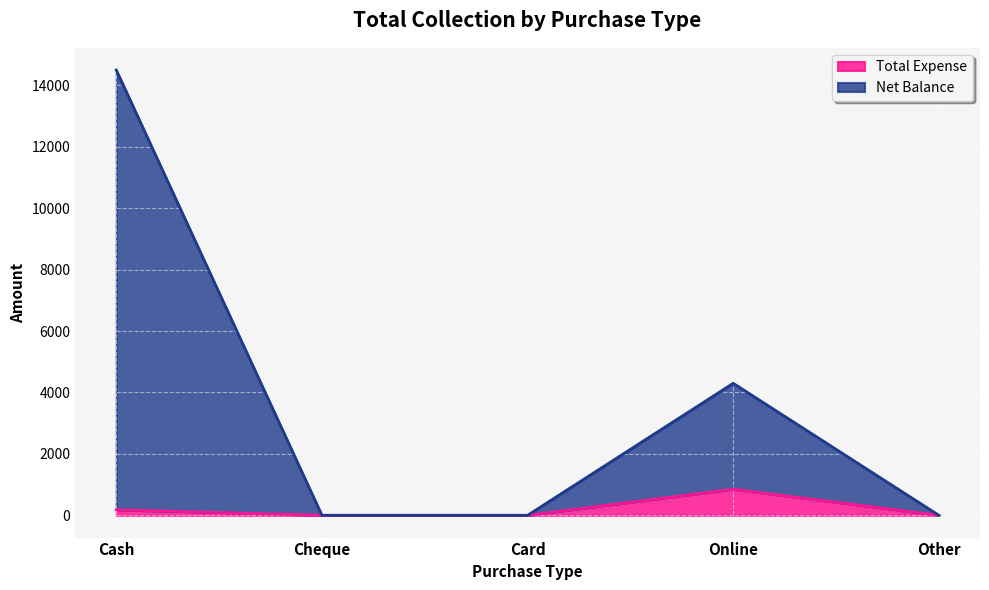

True or false: Total Expense has a value of 180 at Cash.

True